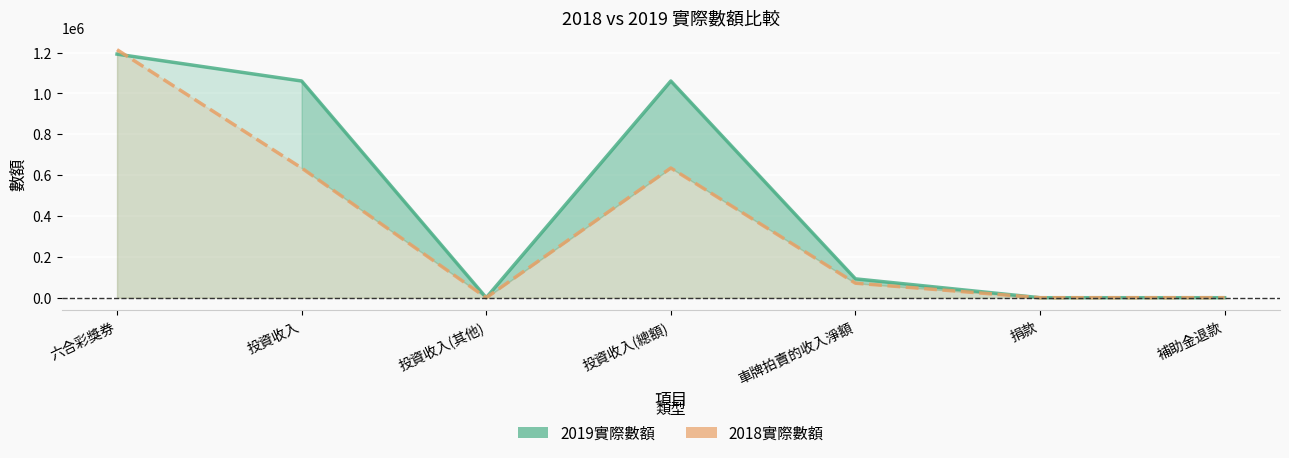

What is the value of the 2018實際數額 point at the 4th from the left?

634908